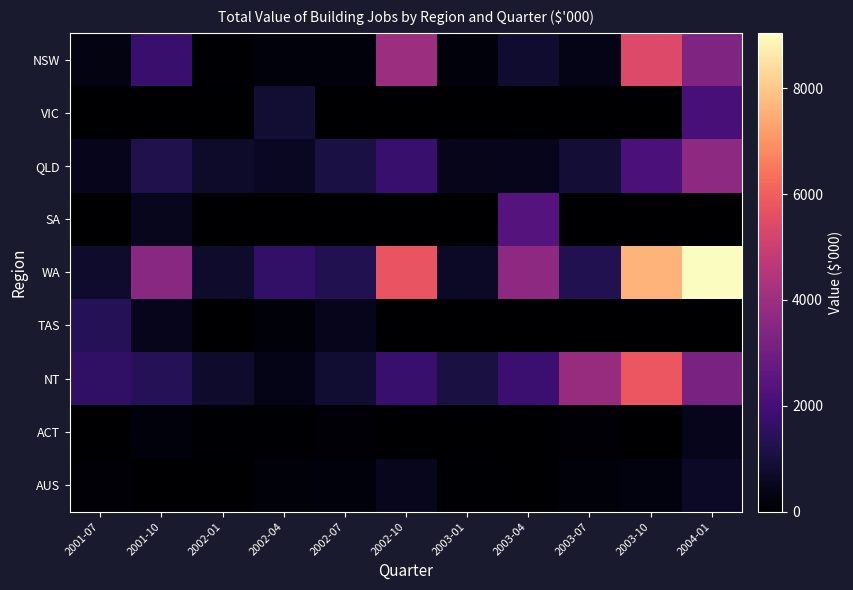

What is the total value across all series at 2002-04?

4106